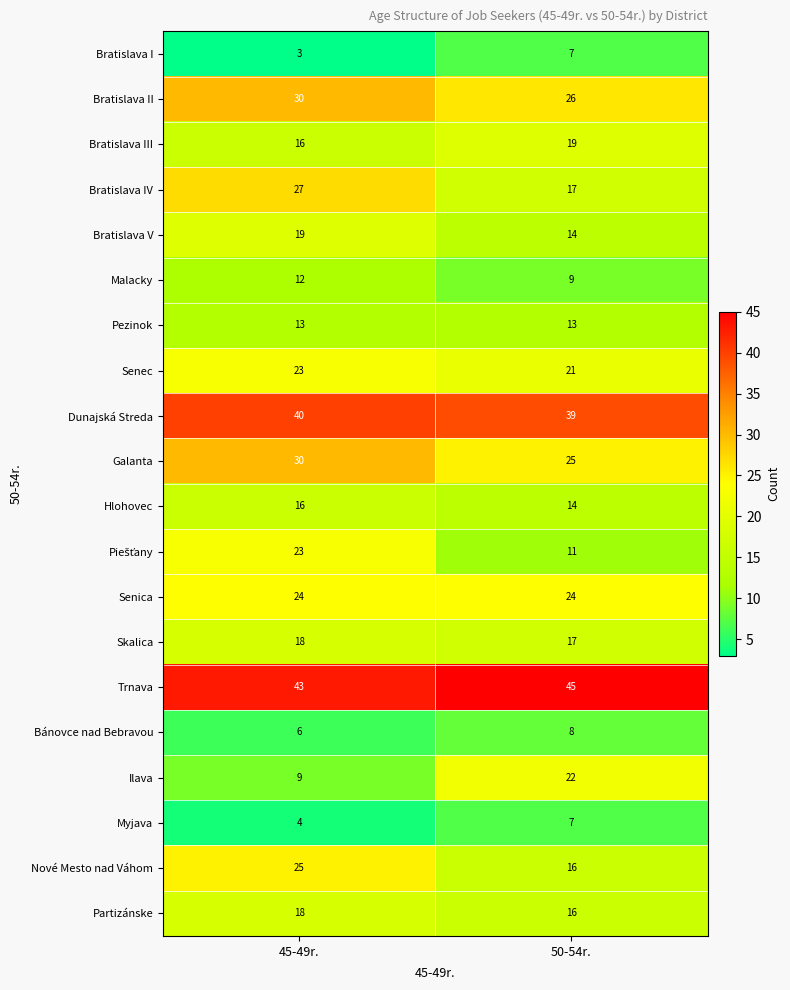

The Pezinok series shows 13 at 45-49r.. True or false?

True